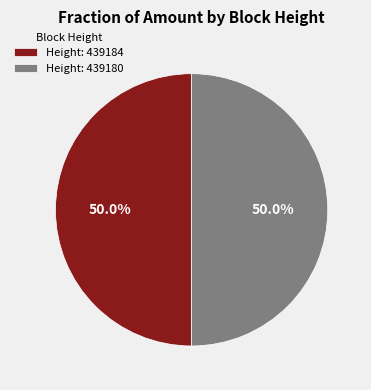

To the nearest percent, what is the average slice percentage?

50%